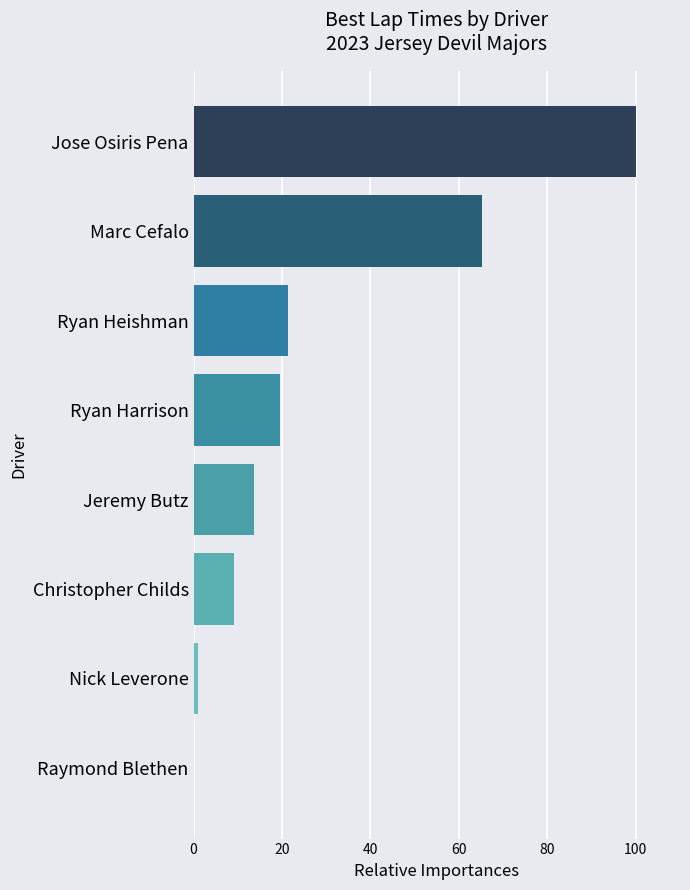

What is the sum of the values at Ryan Harrison and Ryan Heishman?

40.9